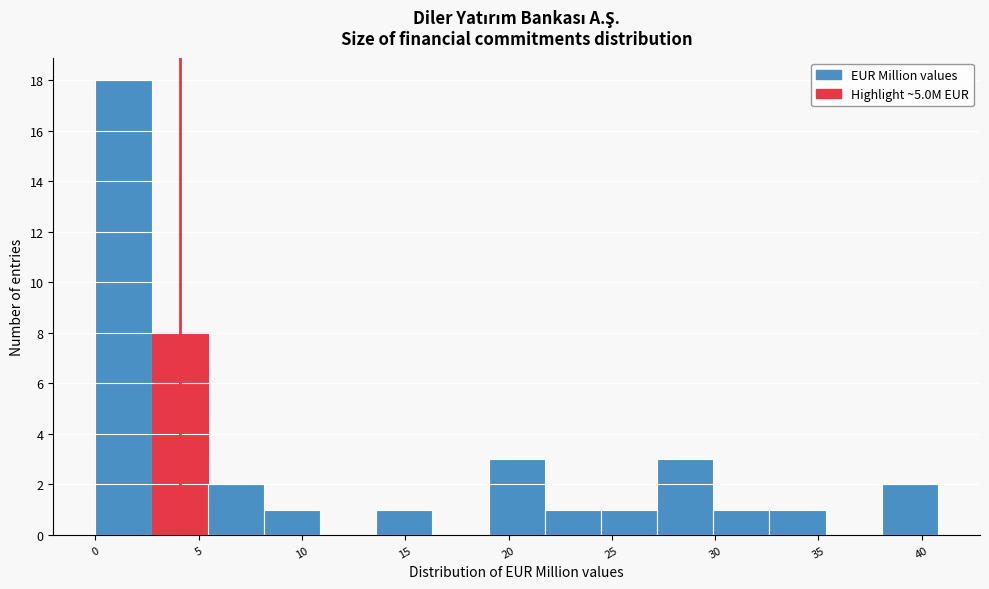

Reading left to right, transcribe this chart: for each bar, give the range it covers on the x-axis and its height. Neither the bar edges nor the heights are printed on the chart, so give them approximately, as read against the axes.

0.0 to 2.5: 18
2.5 to 5.5: 8
5.5 to 8.0: 2
8.0 to 11.0: 1
11.0 to 13.5: 0
13.5 to 16.5: 1
16.5 to 19.0: 0
19.0 to 22.0: 3
22.0 to 24.5: 1
24.5 to 27.0: 1
27.0 to 30.0: 3
30.0 to 32.5: 1
32.5 to 35.5: 1
35.5 to 38.0: 0
38.0 to 41.0: 2